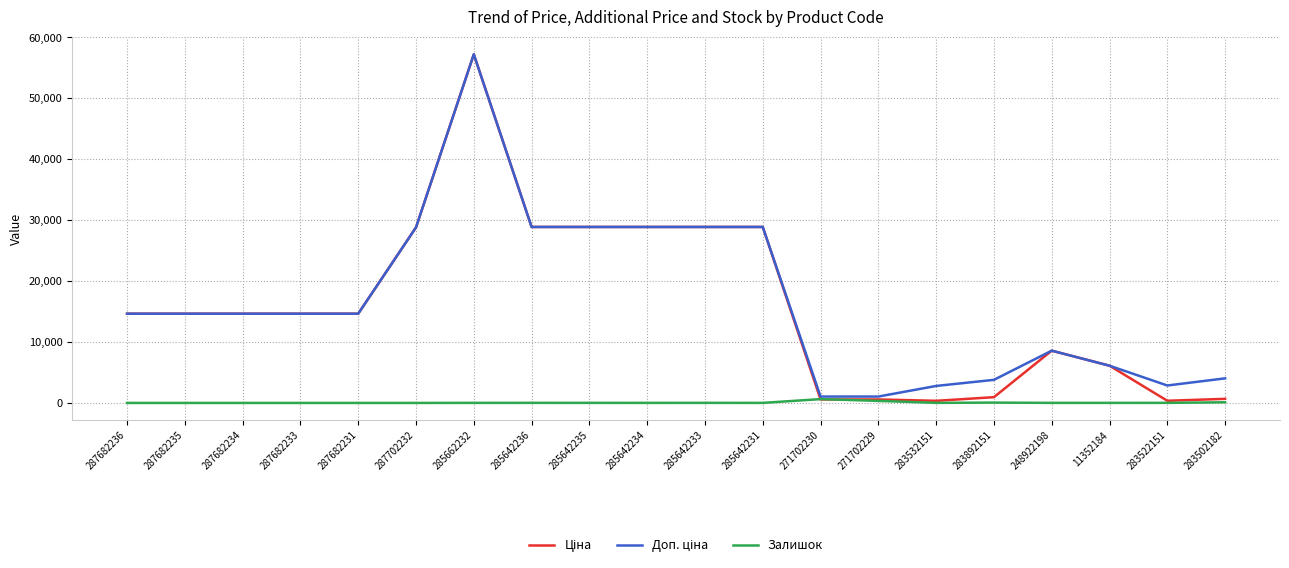

What is the total value across all series at 283502182?

4814.6